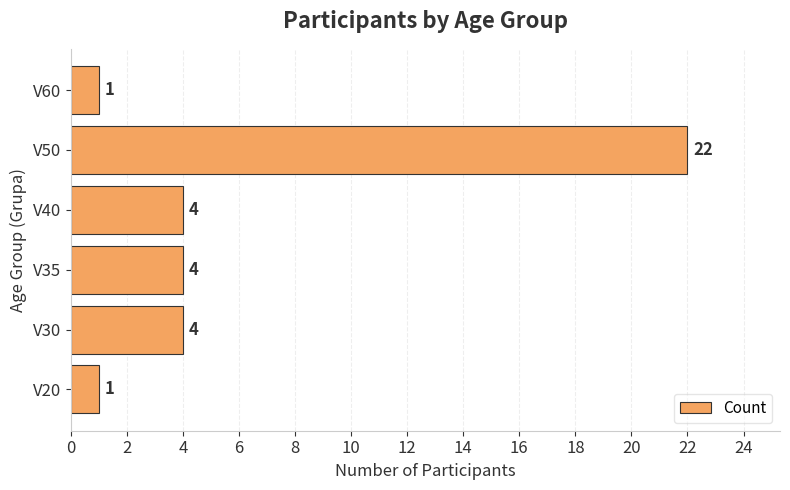

What is the greatest value displayed?

22